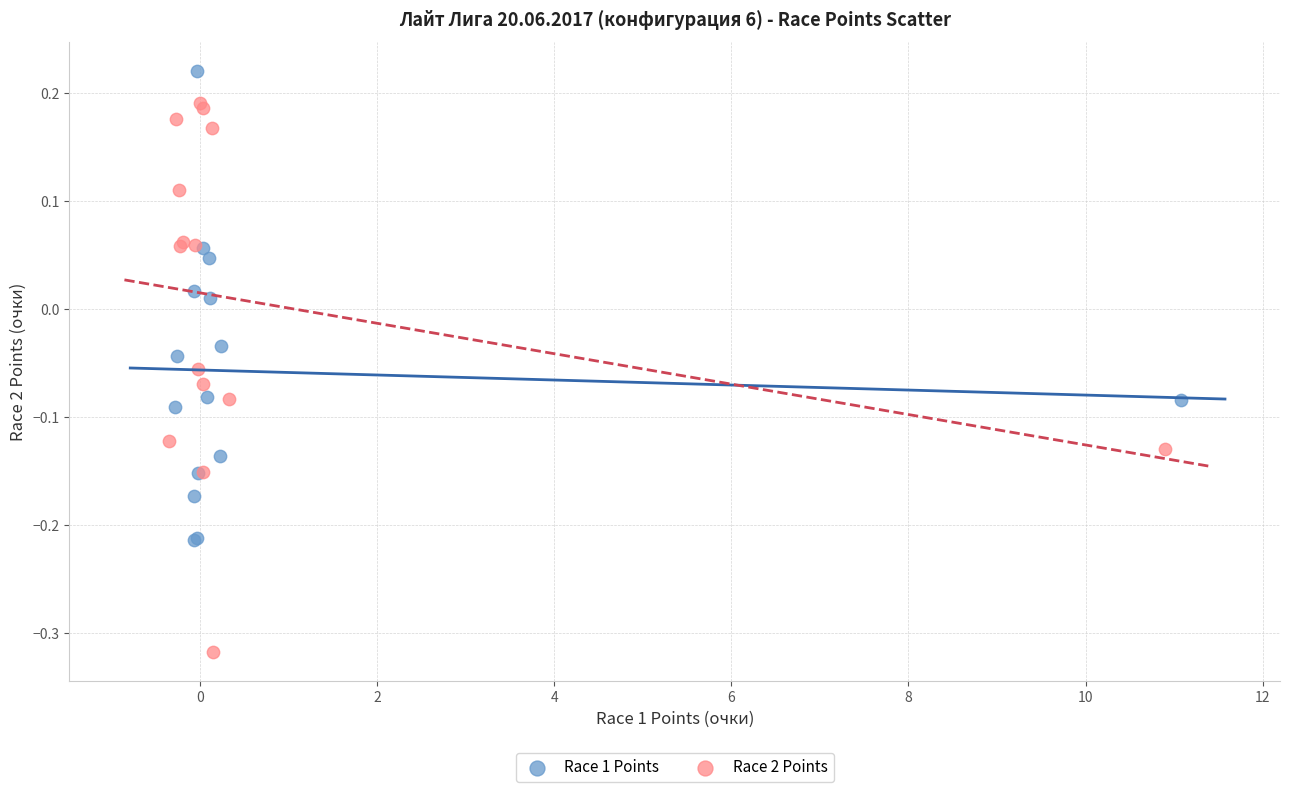

Which series reaches the maximum Y coordinate?

Race 1 Points